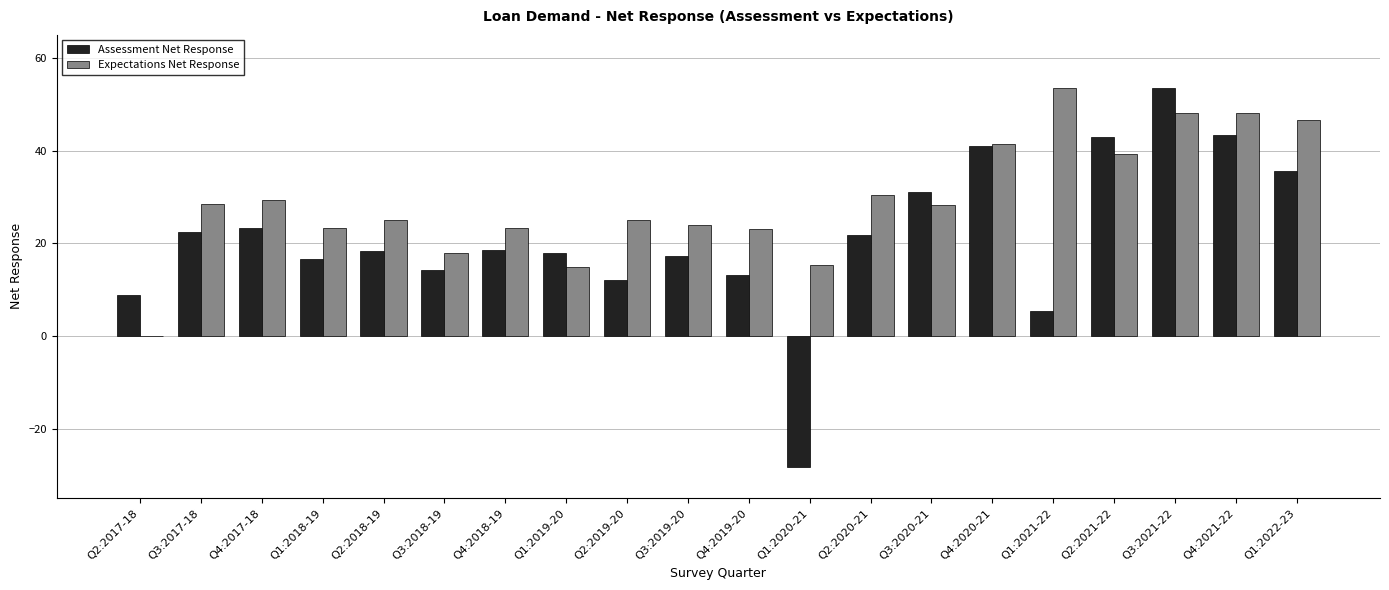

What is the sum of all Assessment Net Response values?

429.1